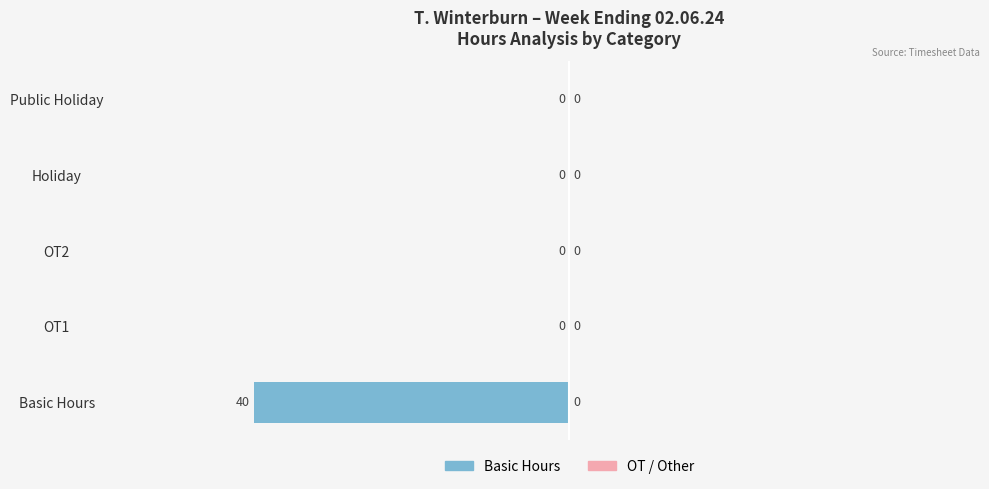

At which label is the value closest to -20?

Basic Hours